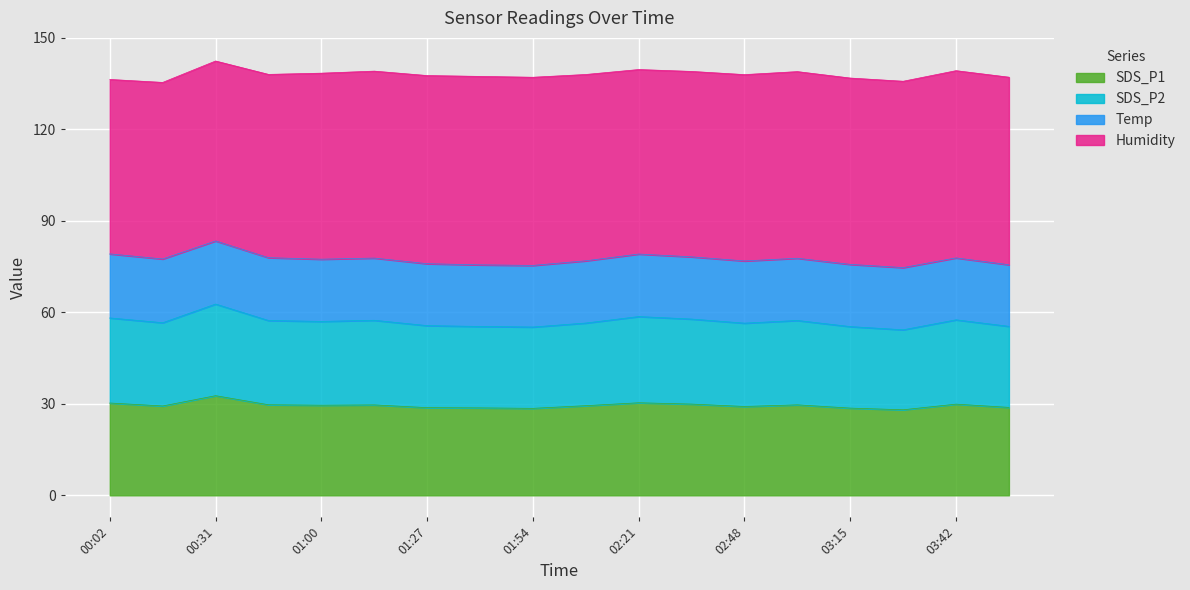

Which has a higher value, 00:31 or 02:35?

00:31